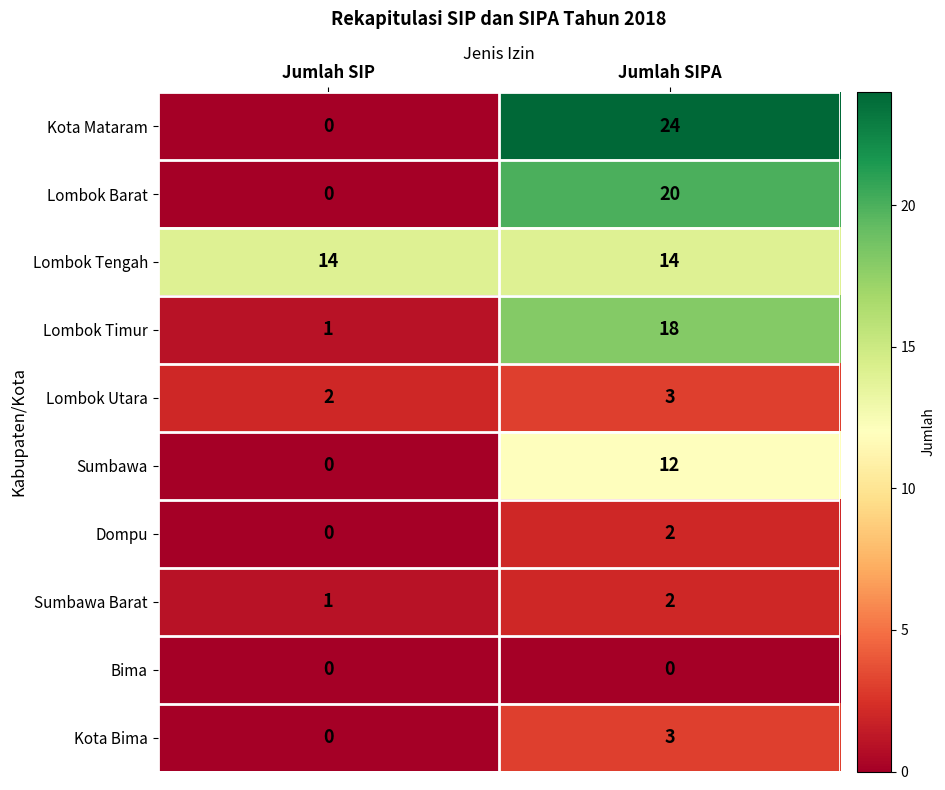

At which category is the sum across all series the highest?

Jumlah SIPA